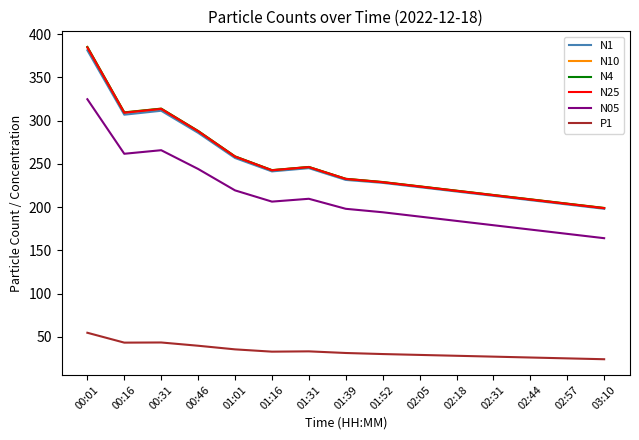

True or false: N4 has more than 1 interior local peaks.

True